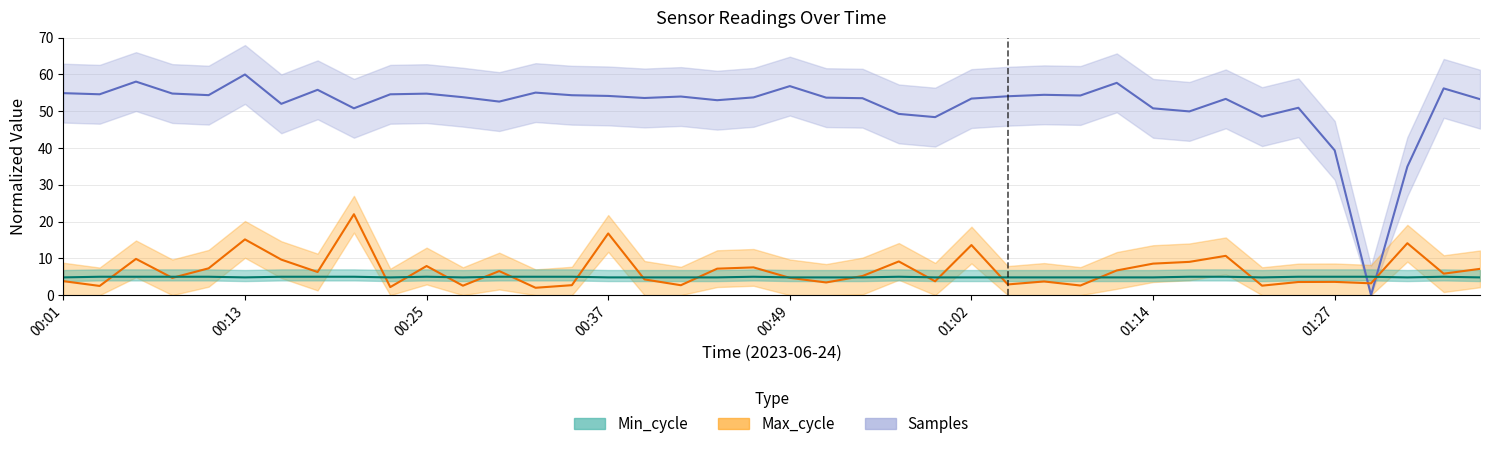

At which category is the sum across all series the highest?

00:13